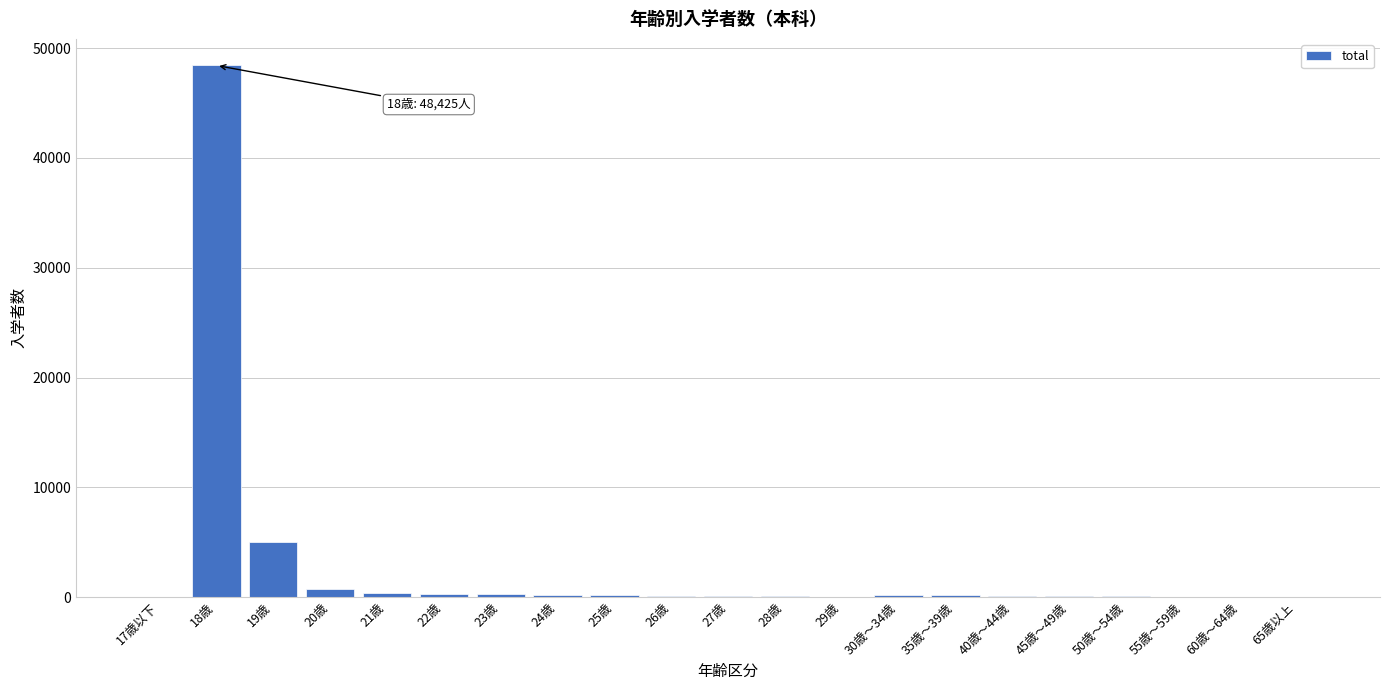

What is the maximum value shown in the chart?

48425